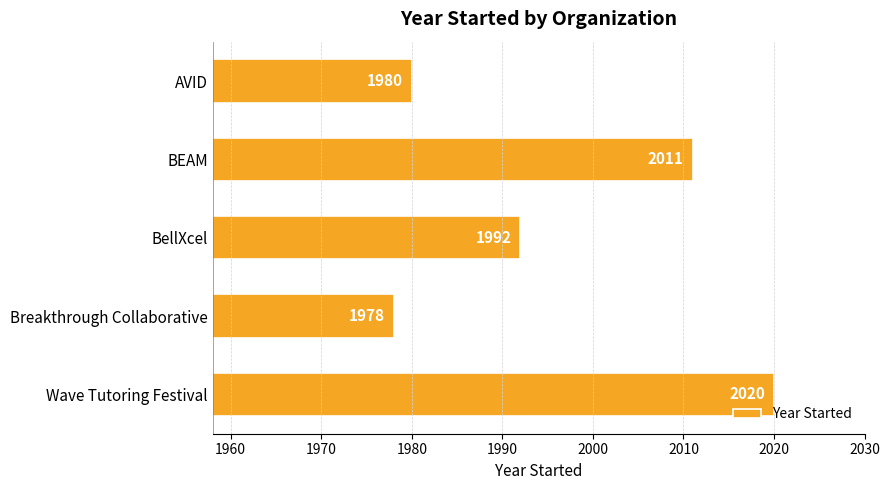

The value at Wave Tutoring Festival is 2020. True or false?

True